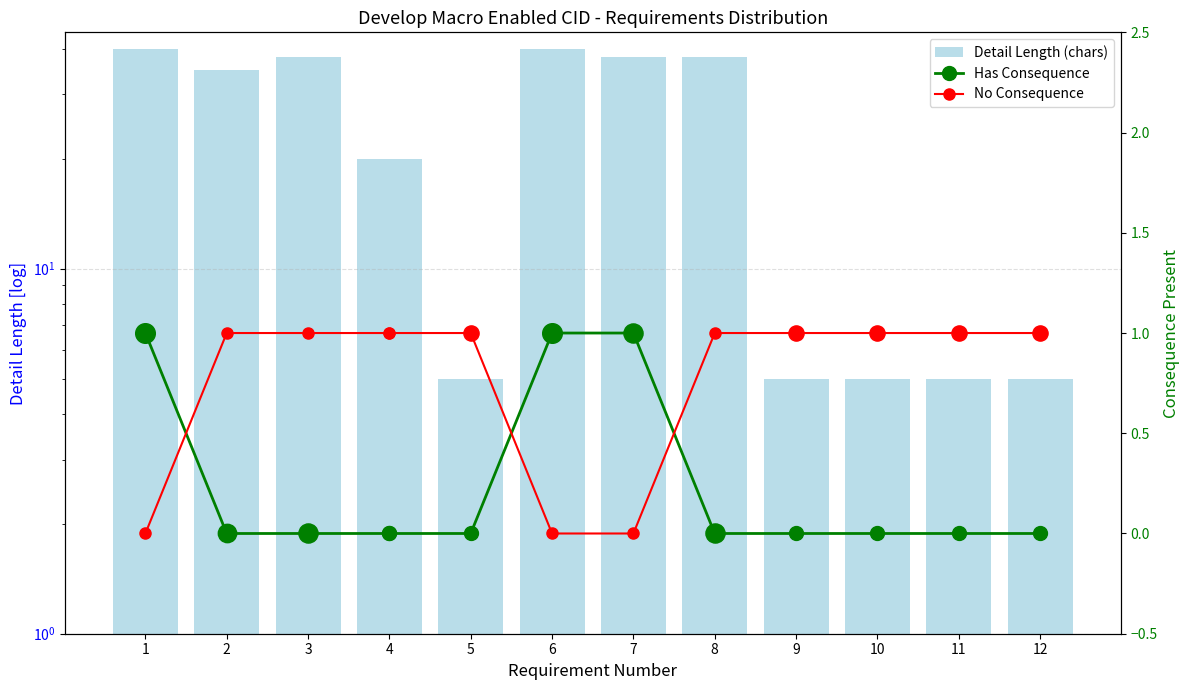

At which category is the sum across all series the highest?

1